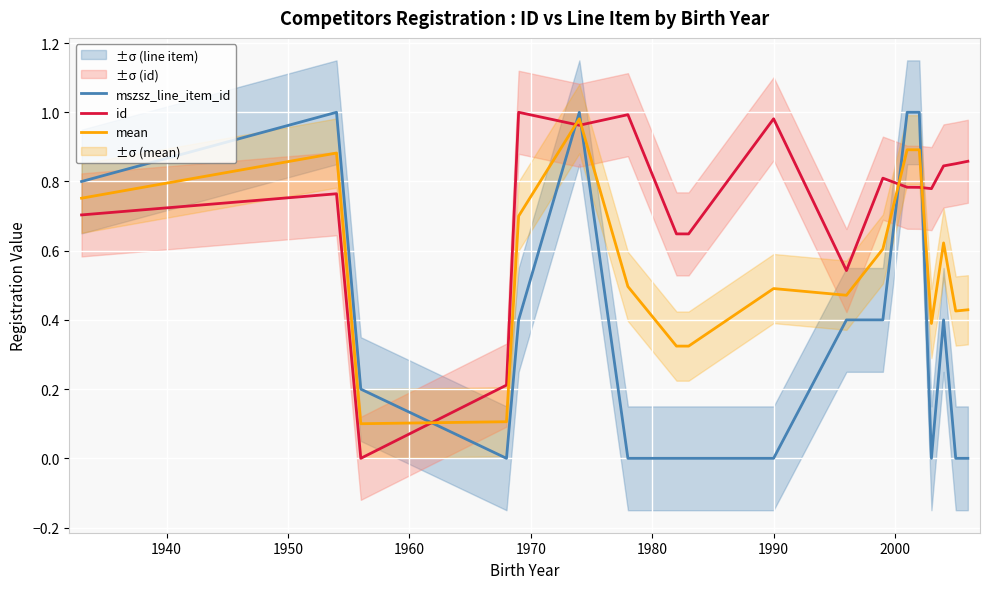

How many lines are shown in the chart?

3